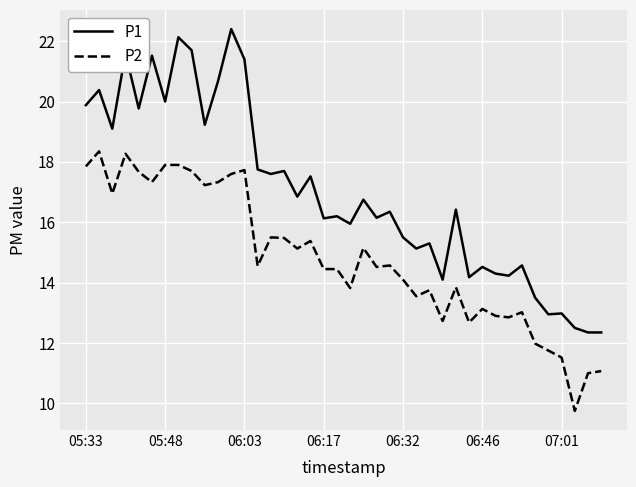

What is the lowest value of the P2 series?

9.8